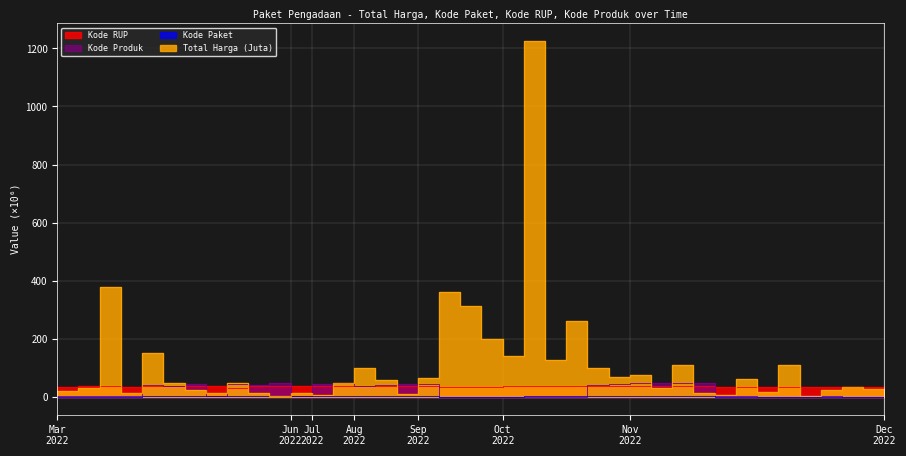

Which has a higher value, 2022-09-30 or 2022-10-25?

2022-09-30